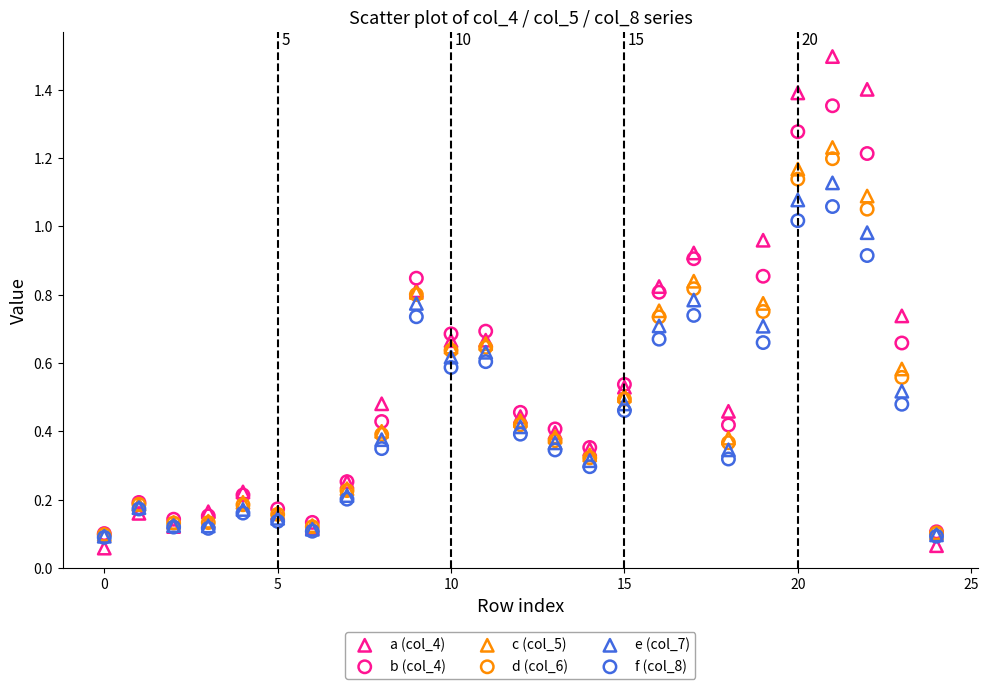

What are all the series names shown in the legend?

a (col_4), b (col_4), c (col_5), d (col_6), e (col_7), f (col_8)